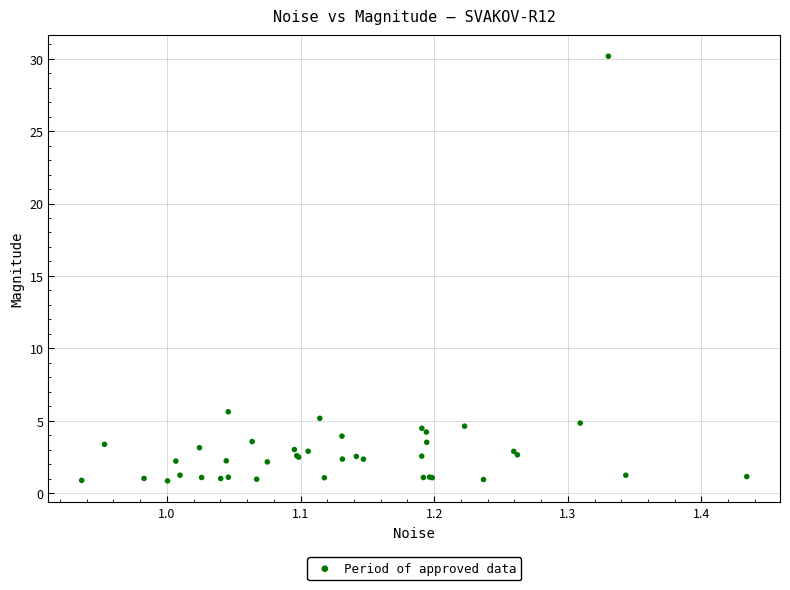

What Y value in the scatter plot is closest to 15?

5.6